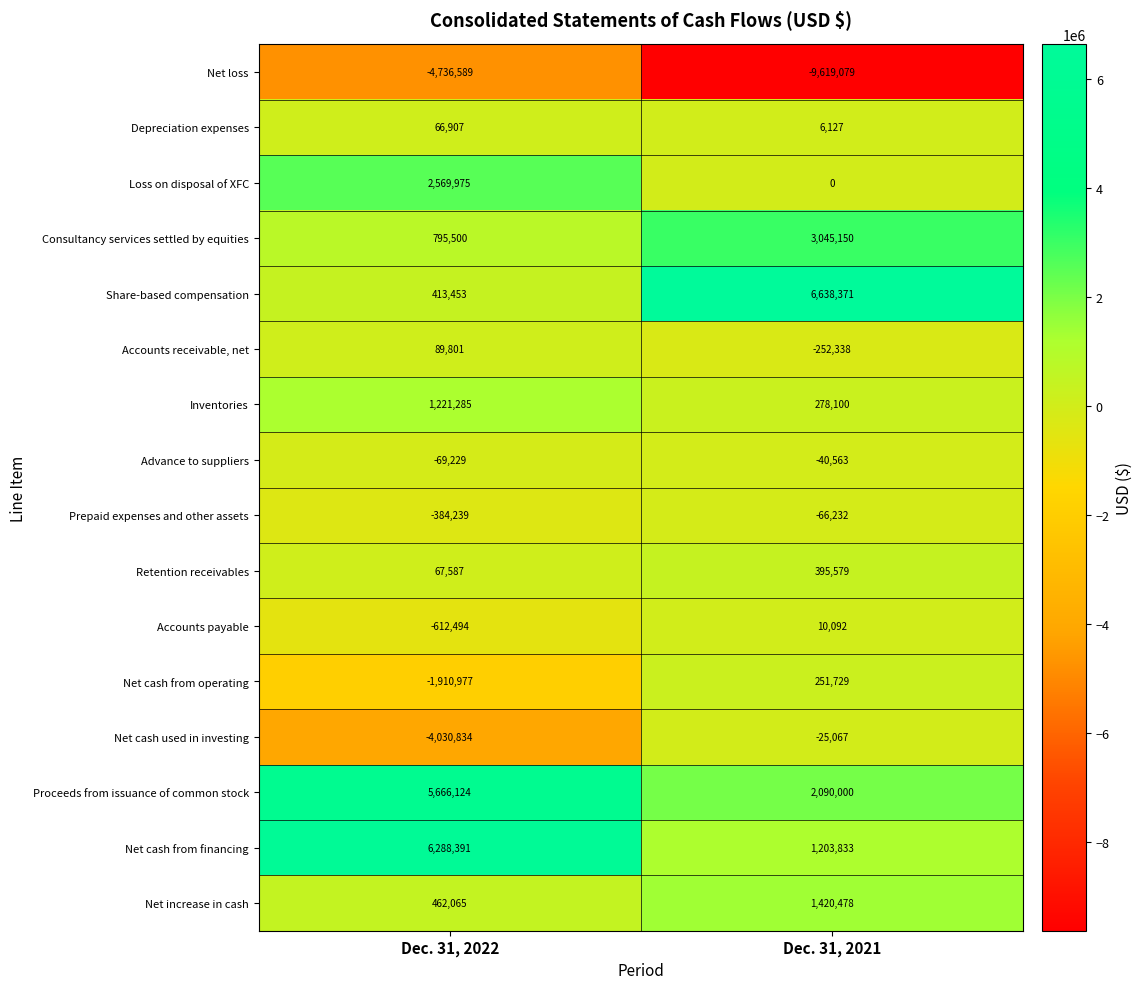

True or false: Consultancy services settled by equities has a value of 869557 at Dec. 31, 2021.

False